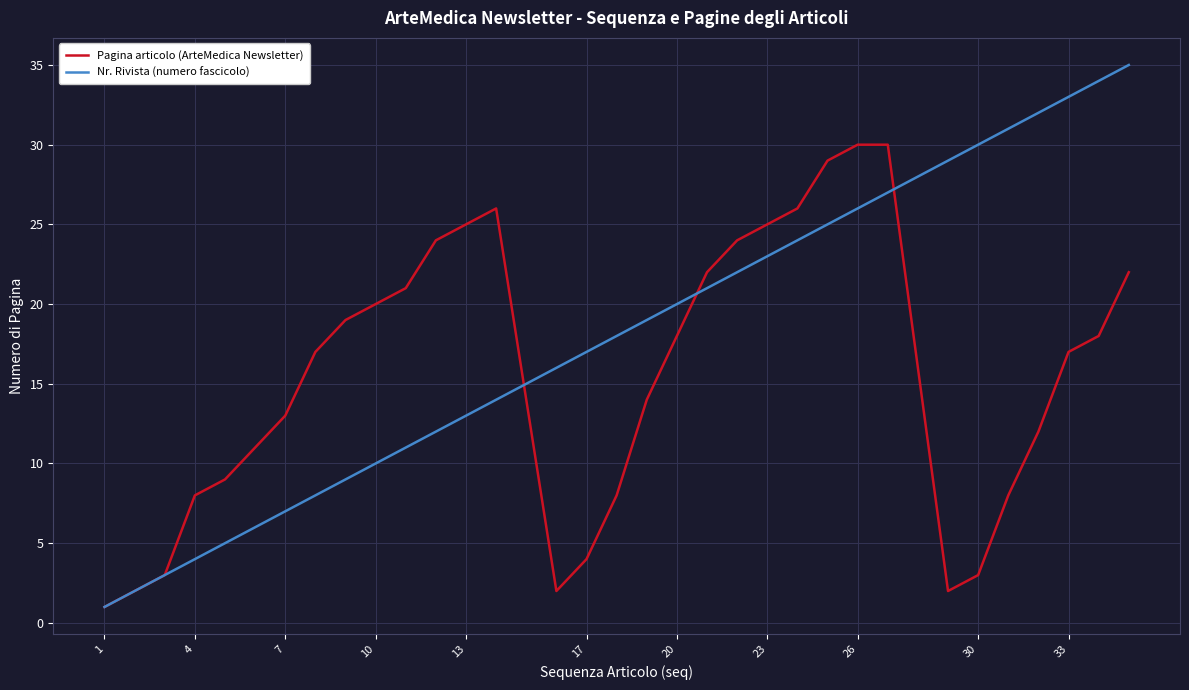

Rank the series by their maximum value, from lowest to highest.

Pagina articolo (ArteMedica Newsletter), Nr. Rivista (numero fascicolo)